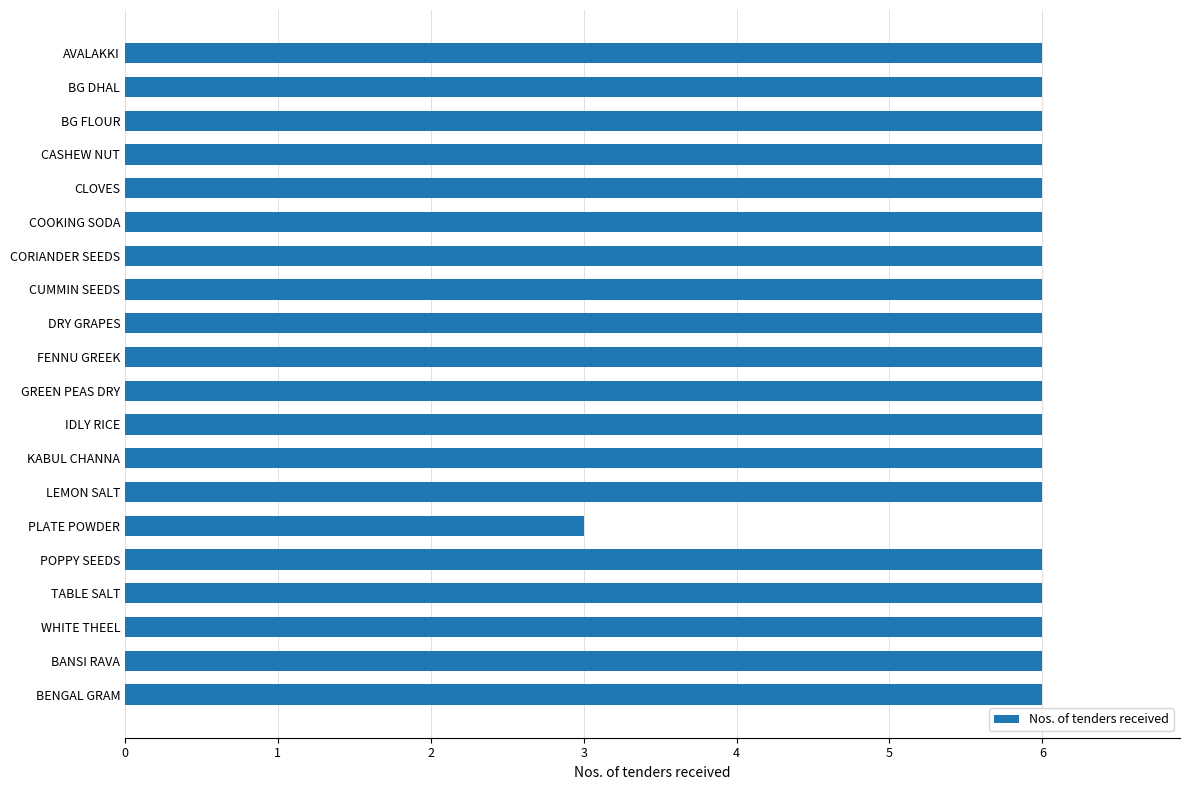

What is the ratio of the value at LEMON SALT to the value at BENGAL GRAM?

1.0